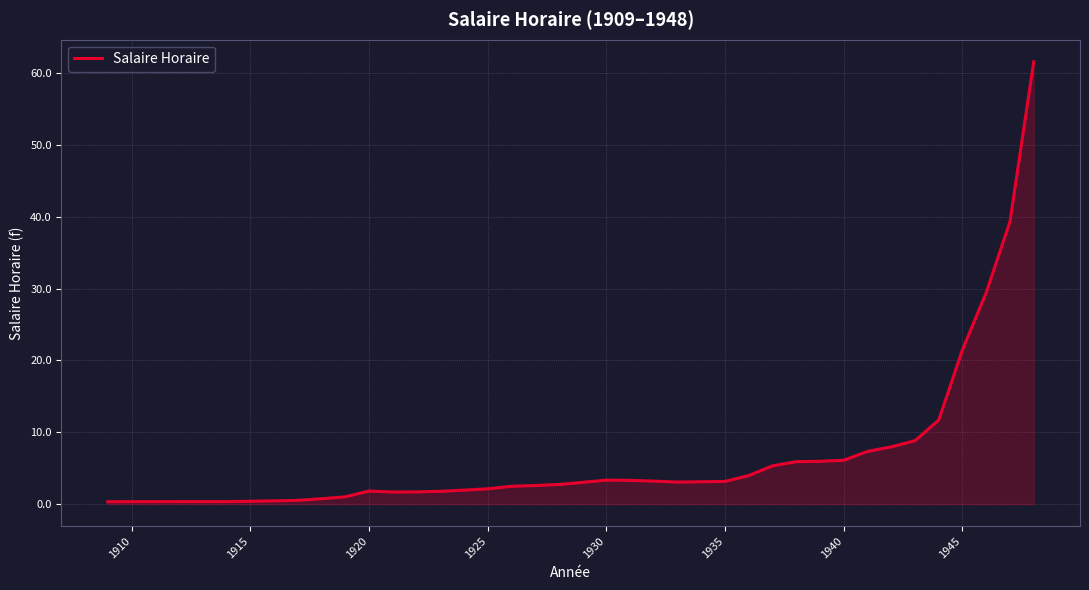

What is the maximum value shown in the chart?

61.6